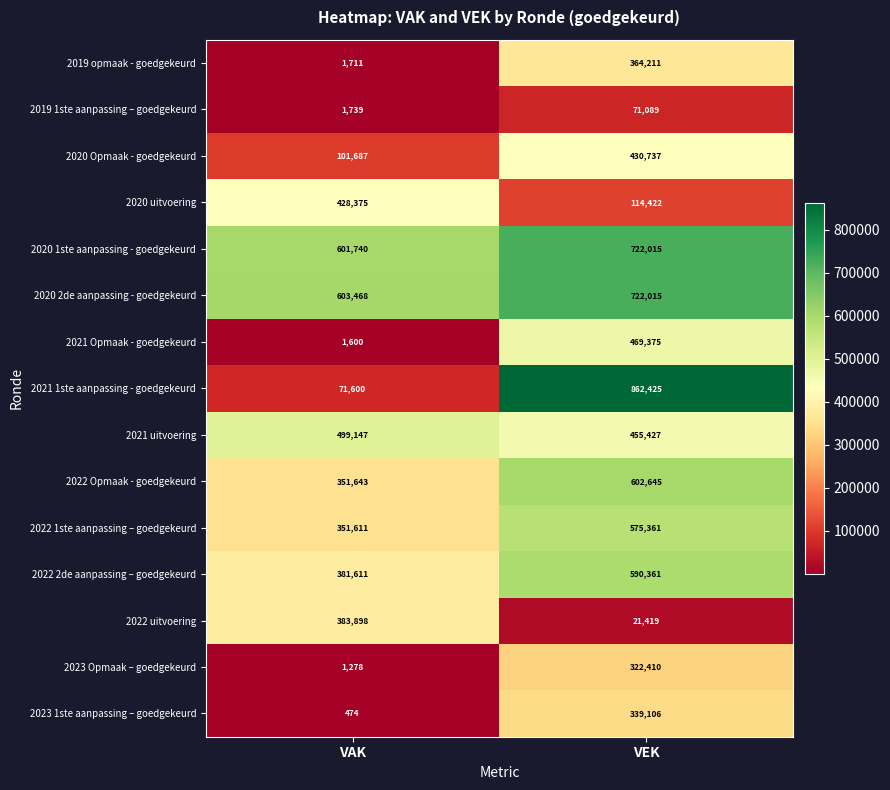

The 2020 2de aanpassing - goedgekeurd series shows 722015 at VEK. True or false?

True